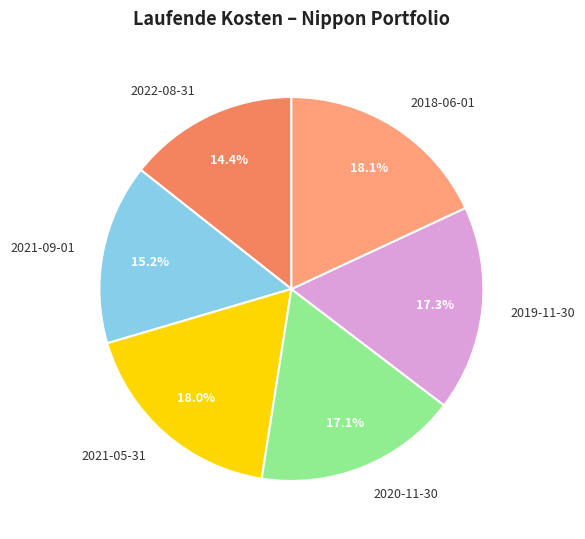

Is it true that 2022-08-31 is 25% of the pie?

False